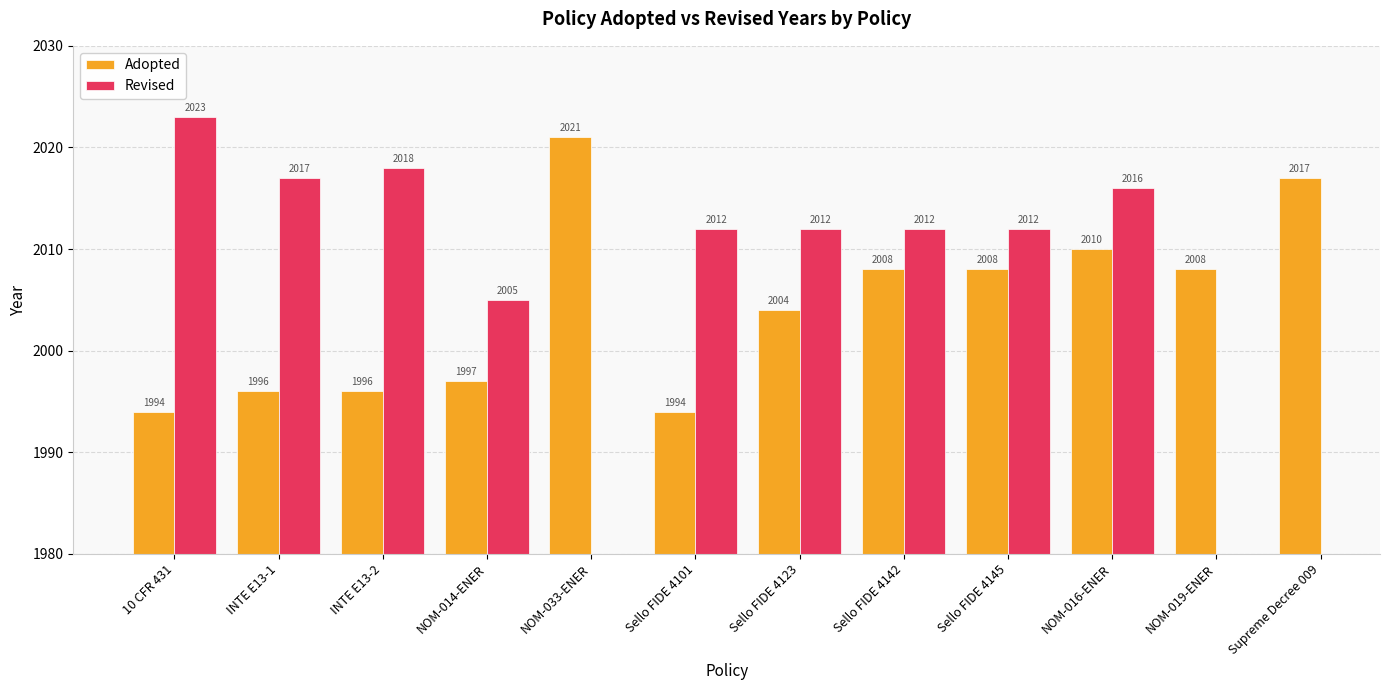

How many groups of bars are there?

12